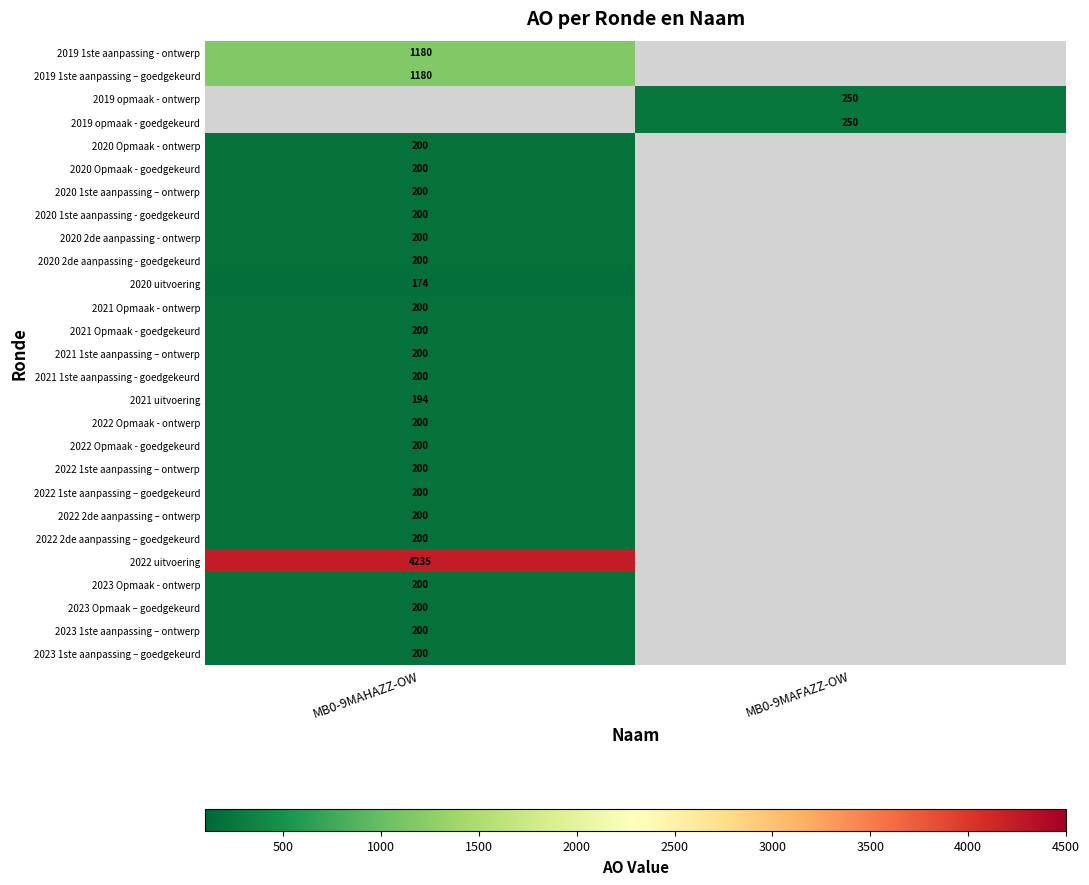

The value of 2020 1ste aanpassing - goedgekeurd at MB0-9MAHAZZ-OW is 353.3. True or false?

False